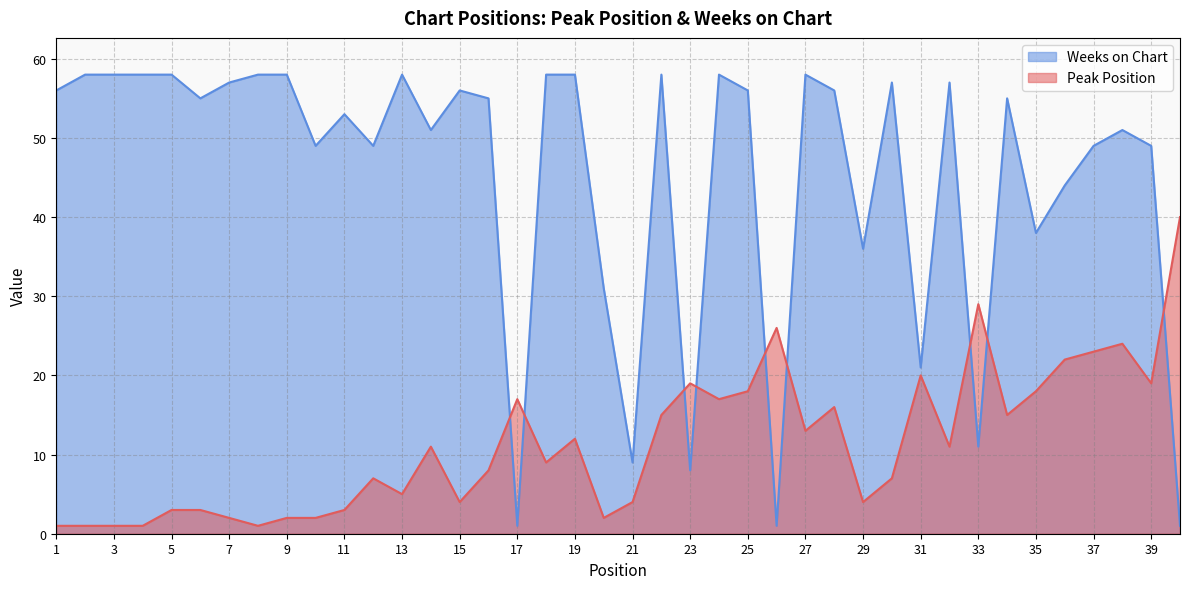

How many times do Weeks on Chart and Peak Position cross each other?

9